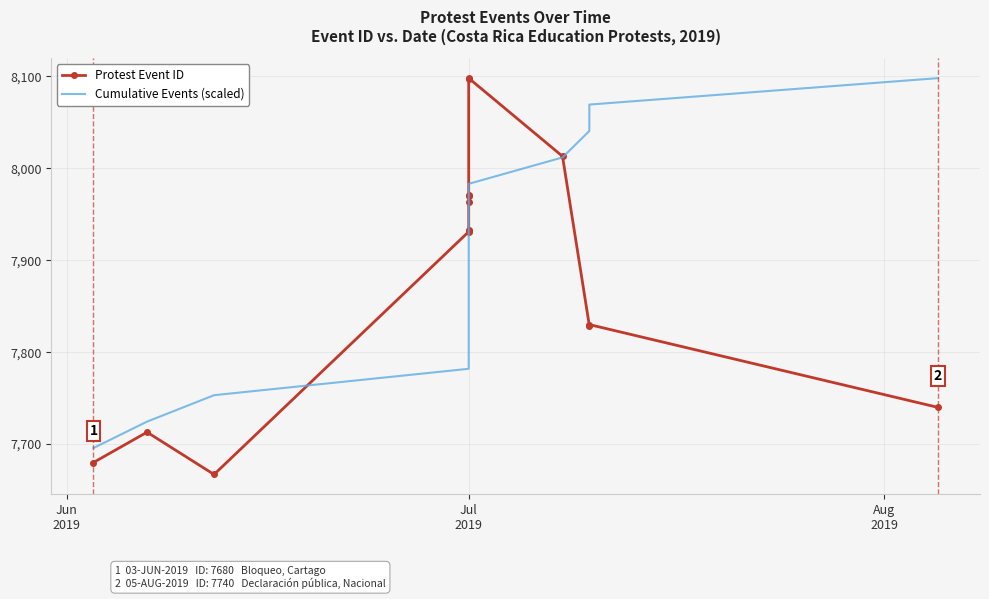

How many series are shown in this chart?

2